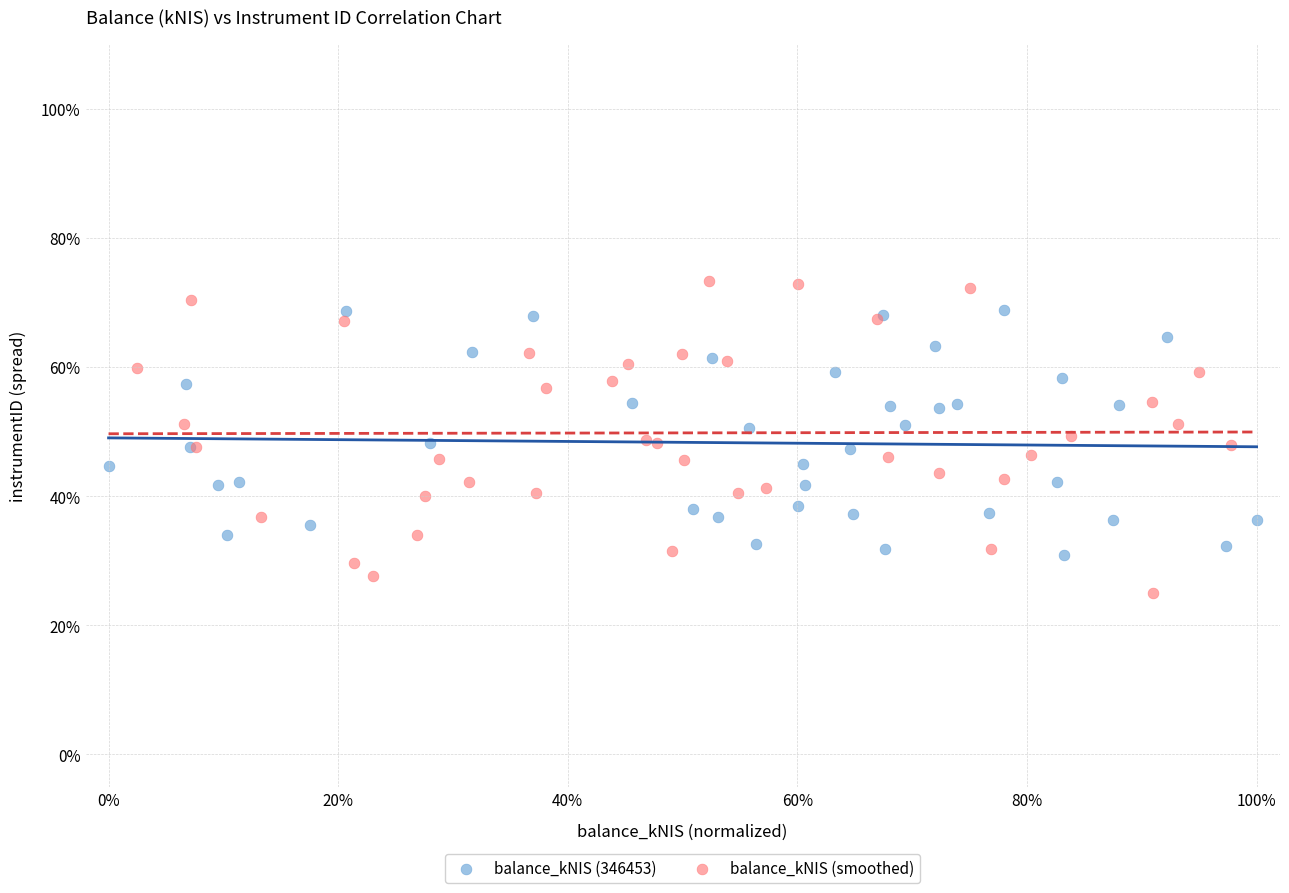

What are all the series names shown in the legend?

balance_kNIS (346453), balance_kNIS (smoothed)